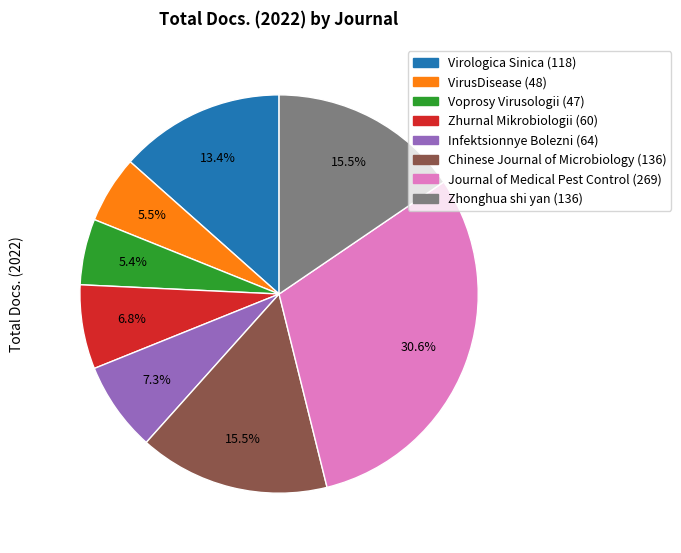

Which category has the biggest portion of the pie?

Journal of Medical Pest Control